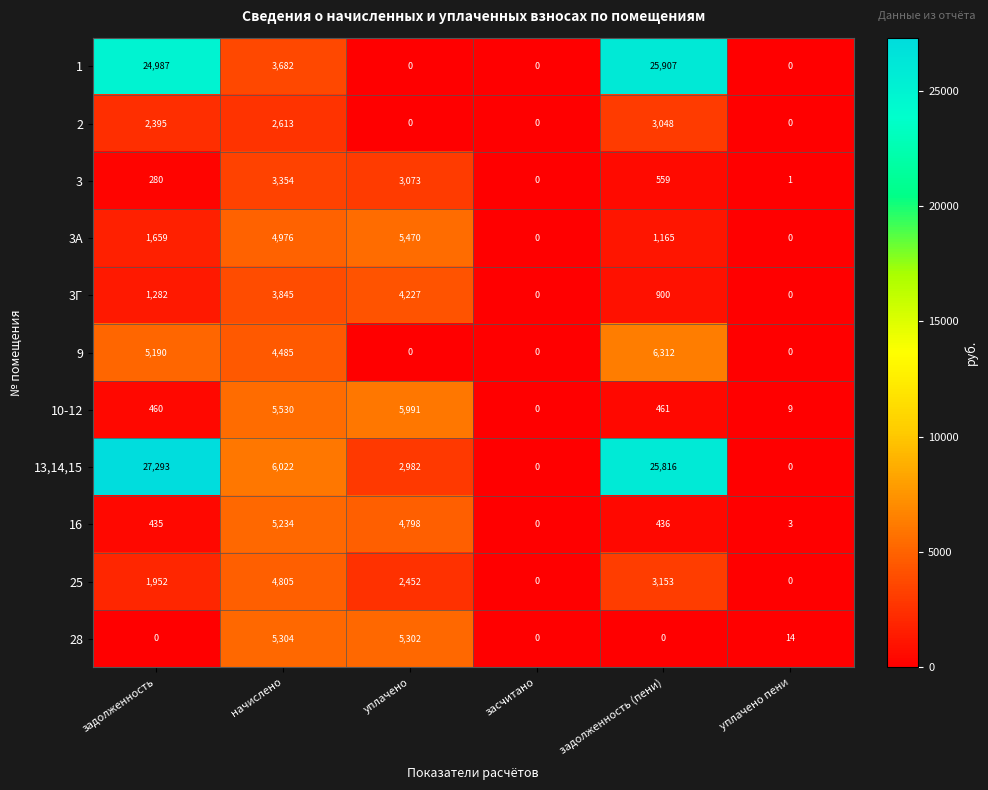

At which label does 13,14,15 first exceed 6022?

задолженность